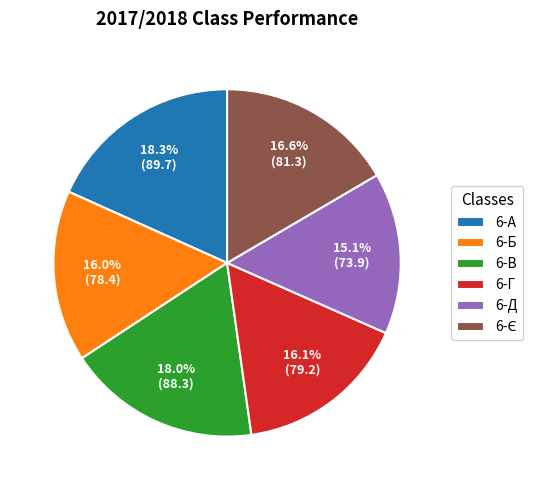

True or false: 6-Д accounts for 15% of the total.

True